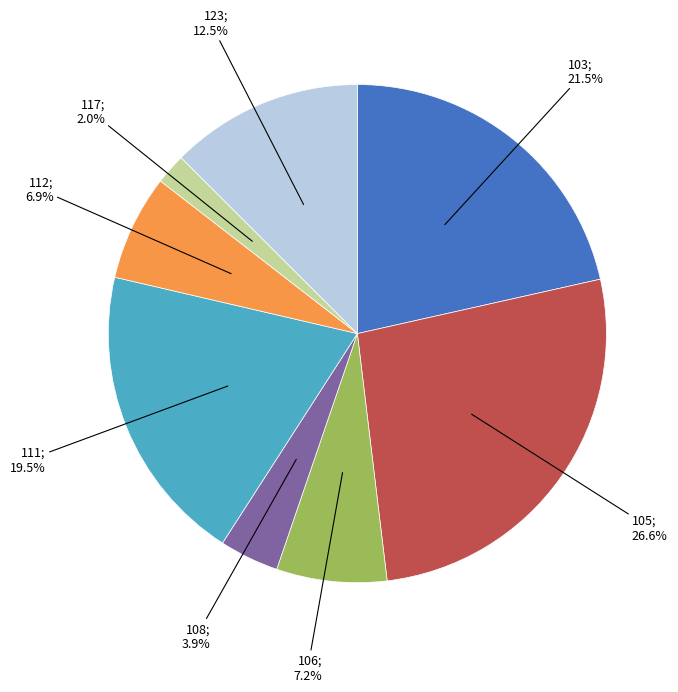

Is there a majority slice in this chart?

No